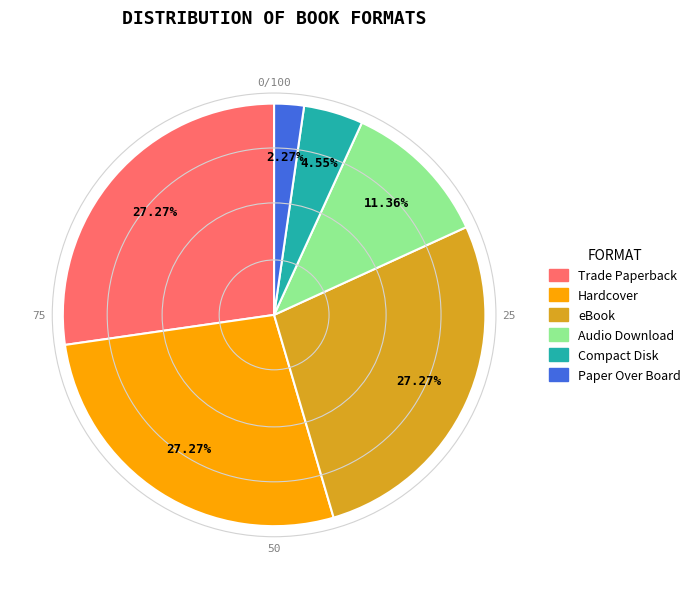

What is the ratio of the value at Audio Download to the value at Compact Disk?

2.5